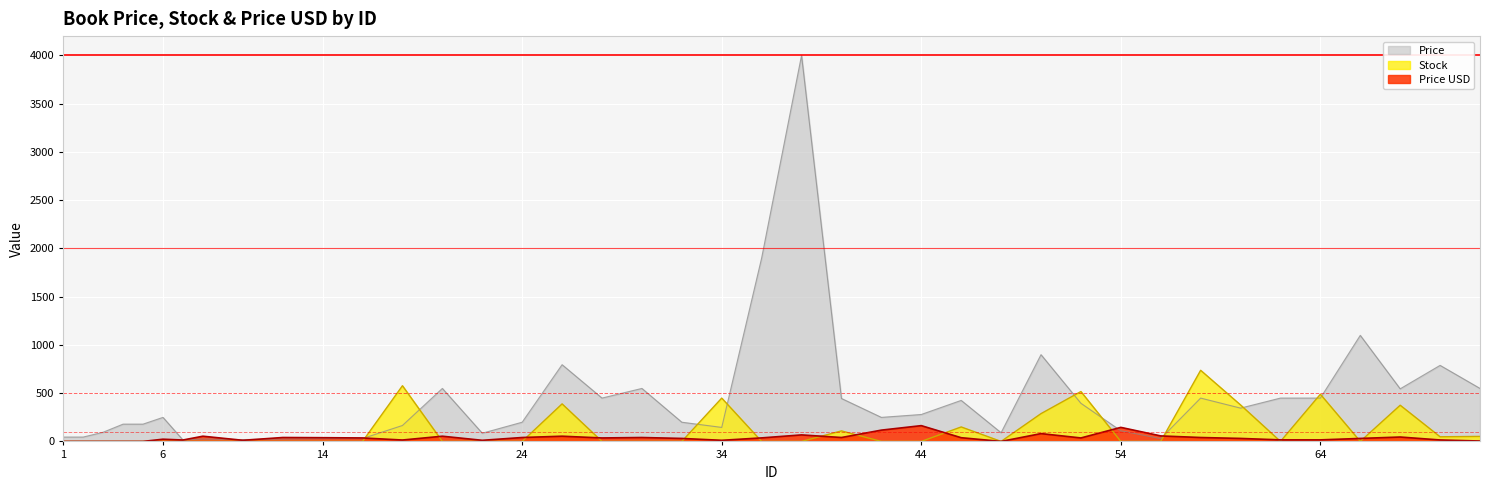

The value of Price USD at 14 is 38.5. True or false?

True